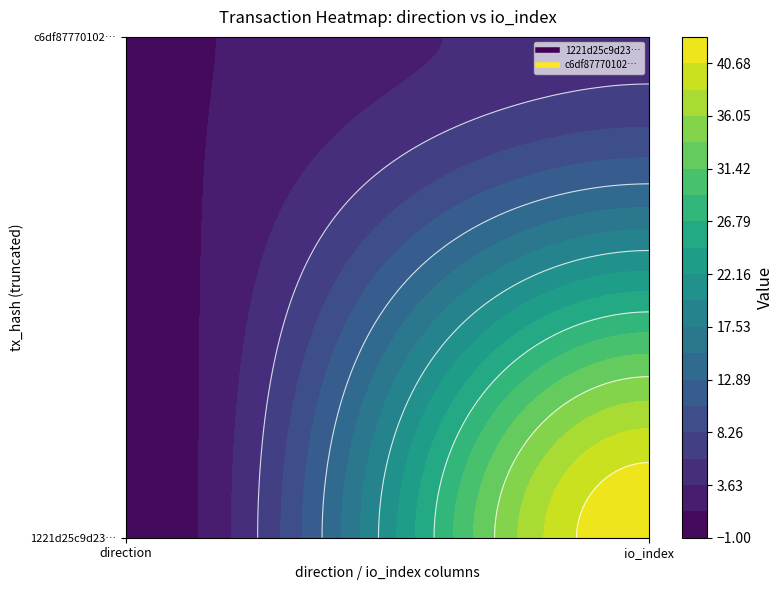

At how many categories does at least one series exceed 19?

1